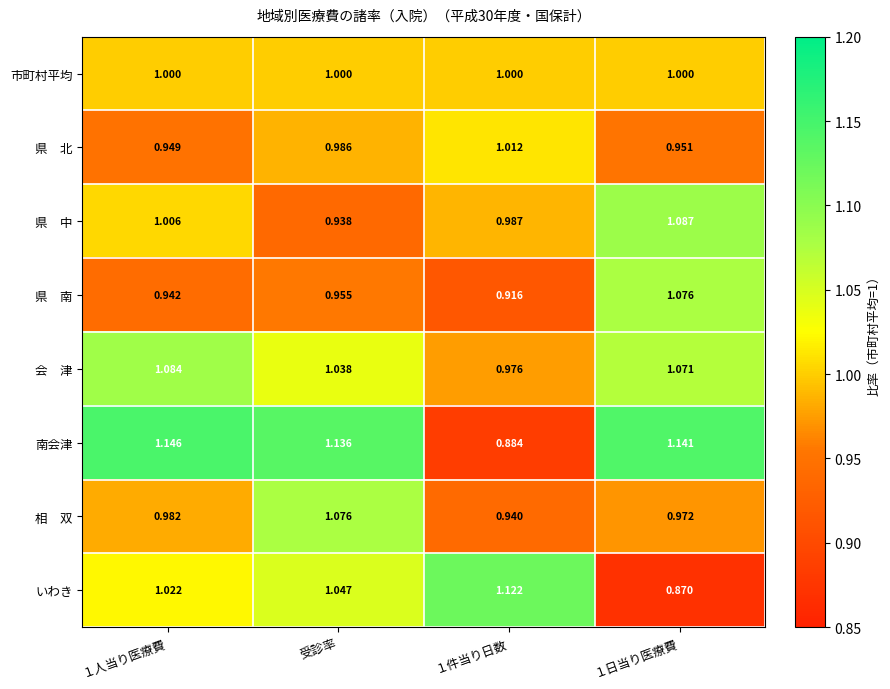

Which series changed the most between 受診率 and １日当り医療費?

いわき